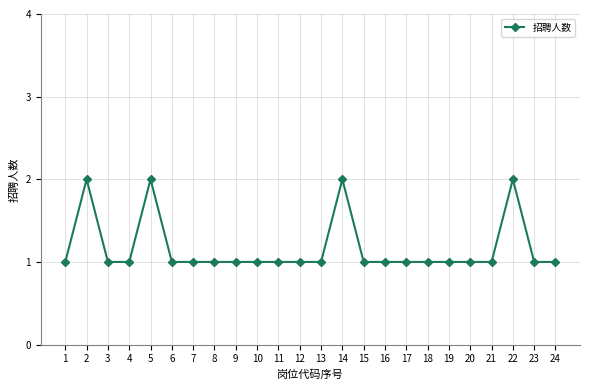

What is the sum of the values at 20 and 9?

2